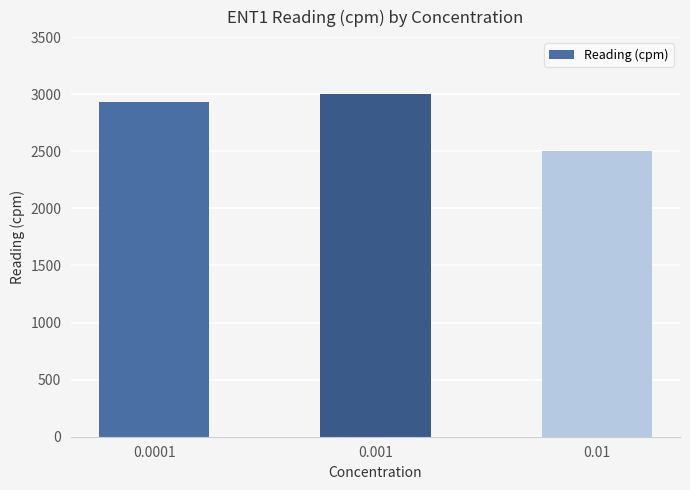

How many series are shown in this chart?

1